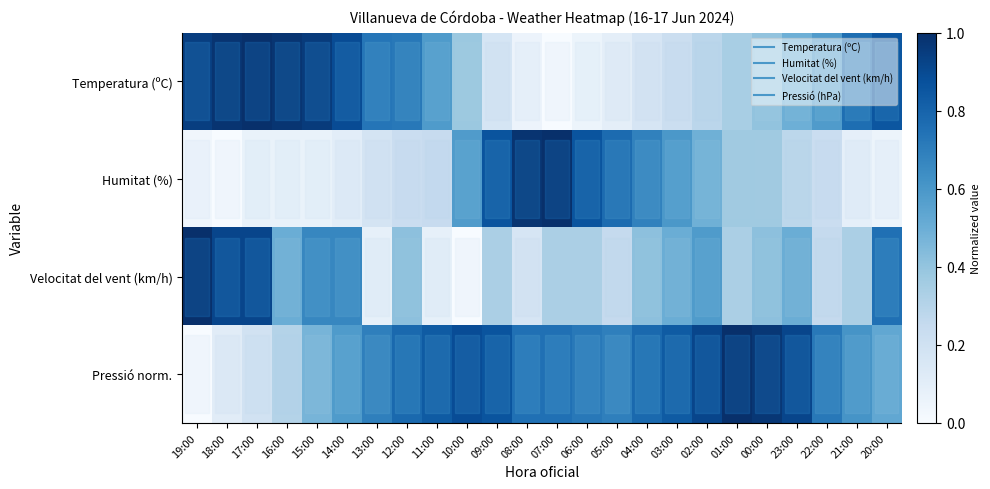

Reading left to right, extract all data points from this chart.

Temperatura (ºC): 19:00=0.9	18:00=1.0	17:00=1.0	16:00=1.0	15:00=1.0	14:00=0.9	13:00=0.7	12:00=0.7	11:00=0.6	10:00=0.4	09:00=0.2	08:00=0.1	07:00=0.0	06:00=0.1	05:00=0.1	04:00=0.2	03:00=0.2	02:00=0.3	01:00=0.3	00:00=0.4	23:00=0.5	22:00=0.6	21:00=0.8	20:00=0.9
Humitat (%): 19:00=0.0	18:00=0.0	17:00=0.1	16:00=0.1	15:00=0.1	14:00=0.1	13:00=0.2	12:00=0.2	11:00=0.2	10:00=0.6	09:00=0.9	08:00=1.0	07:00=1.0	06:00=0.9	05:00=0.8	04:00=0.7	03:00=0.6	02:00=0.5	01:00=0.4	00:00=0.4	23:00=0.3	22:00=0.2	21:00=0.1	20:00=0.1
Velocitat del vent (km/h): 19:00=1.0	18:00=0.9	17:00=0.9	16:00=0.5	15:00=0.7	14:00=0.7	13:00=0.1	12:00=0.4	11:00=0.1	10:00=0.0	09:00=0.3	08:00=0.2	07:00=0.3	06:00=0.3	05:00=0.2	04:00=0.4	03:00=0.5	02:00=0.6	01:00=0.3	00:00=0.4	23:00=0.5	22:00=0.2	21:00=0.3	20:00=0.8
Pressió norm.: 19:00=0.0	18:00=0.1	17:00=0.2	16:00=0.3	15:00=0.5	14:00=0.6	13:00=0.7	12:00=0.8	11:00=0.8	10:00=0.9	09:00=0.9	08:00=0.8	07:00=0.8	06:00=0.7	05:00=0.7	04:00=0.8	03:00=0.8	02:00=0.9	01:00=1.0	00:00=1.0	23:00=0.9	22:00=0.7	21:00=0.6	20:00=0.5